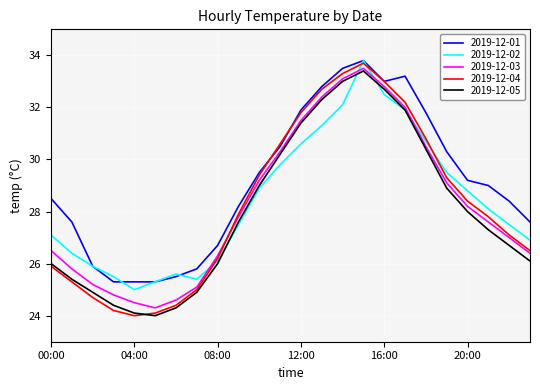

What is the greatest value displayed?

33.8